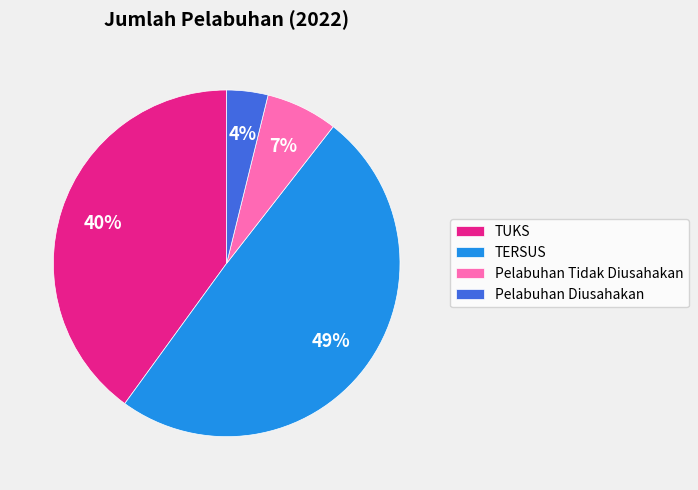

How many segments does this pie chart have?

4